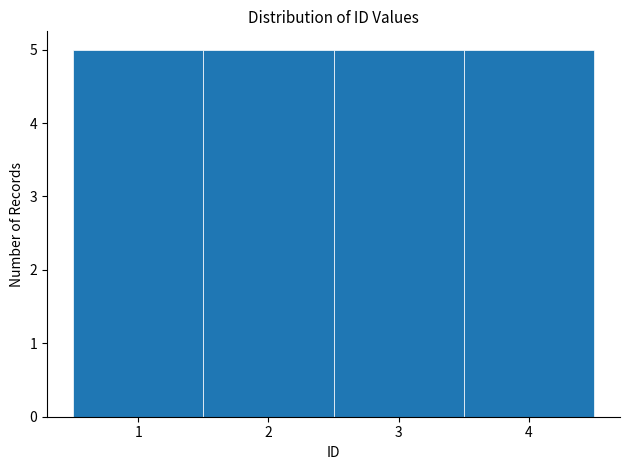

Reading left to right, list every bar in this chart as the range it spans on the x-axis followed by its height. The values are not printed on the chart, so give them approximately, as read against the axis.

0.5 to 1.5: 5
1.5 to 2.5: 5
2.5 to 3.5: 5
3.5 to 4.5: 5